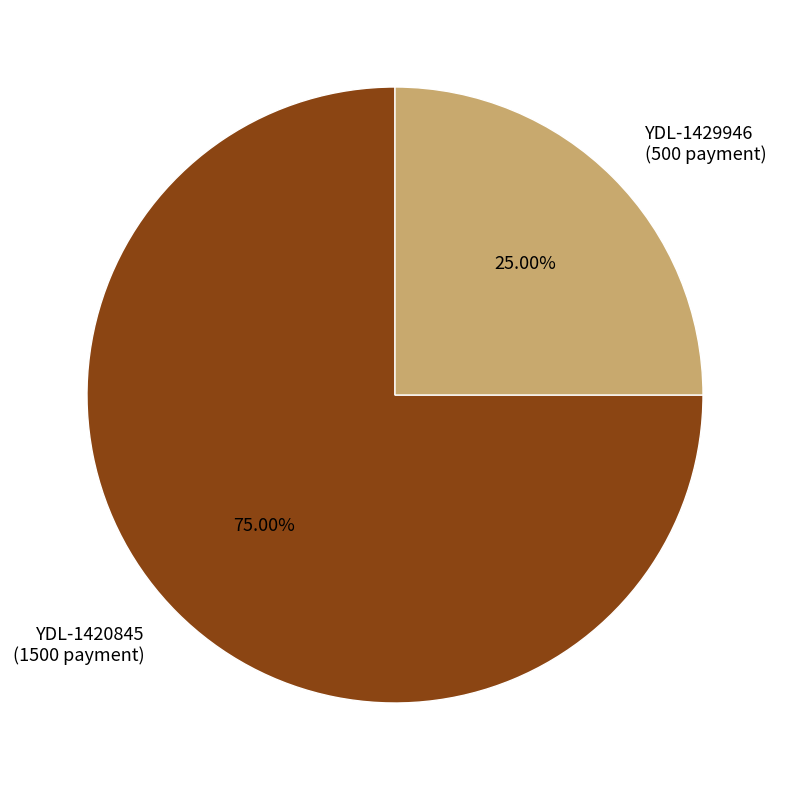

Is there a majority slice in this chart?

Yes